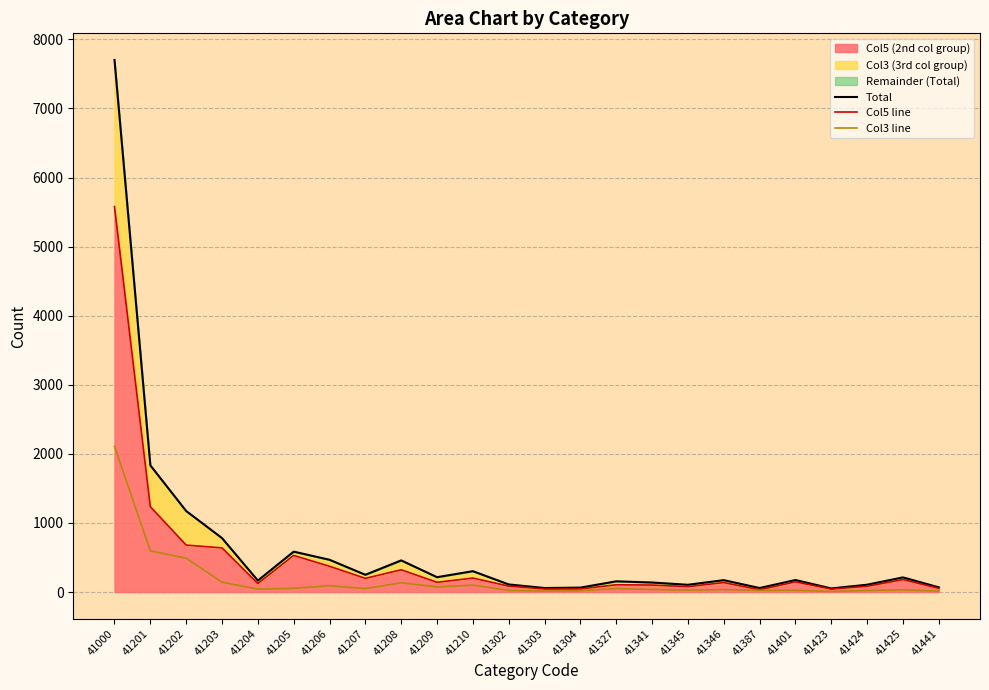

What is the difference between the Total values at 41341 and 41210?

164